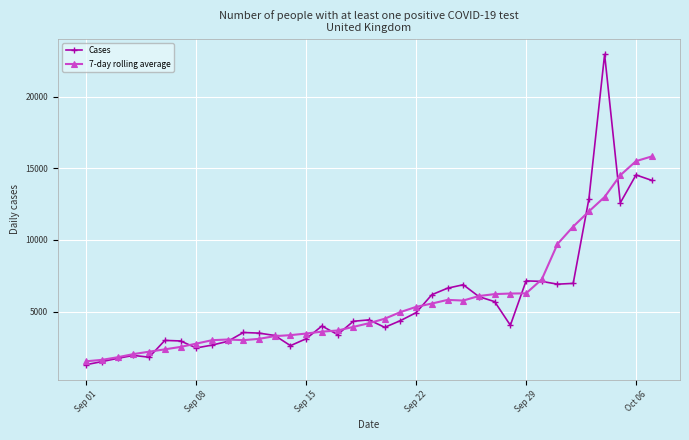

How many data points in 7-day rolling average are less than 4189?

18